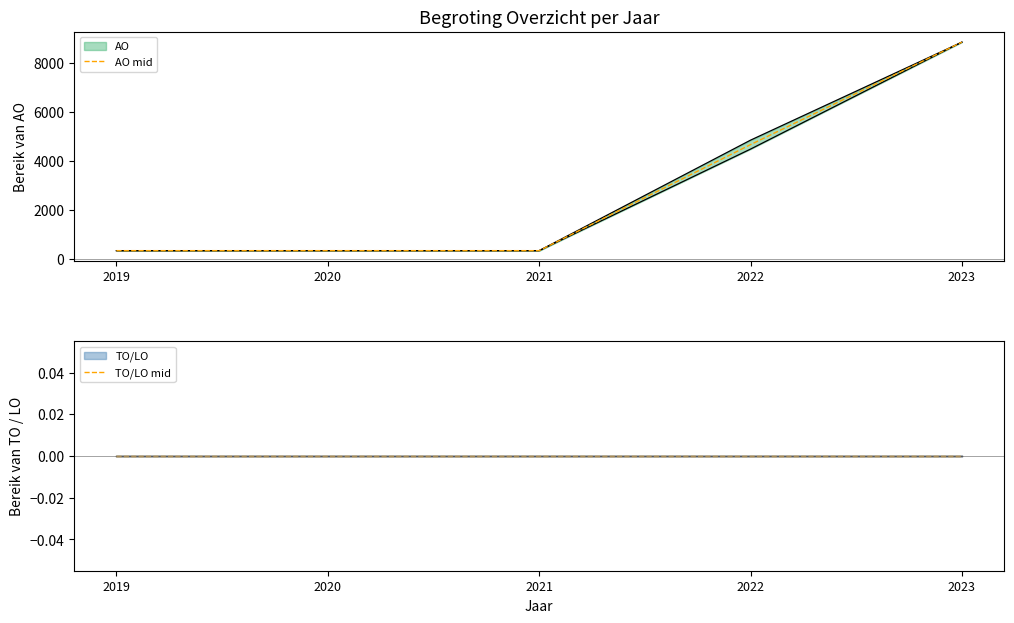

Which series changed the most between 2019 and 2023?

AO mid